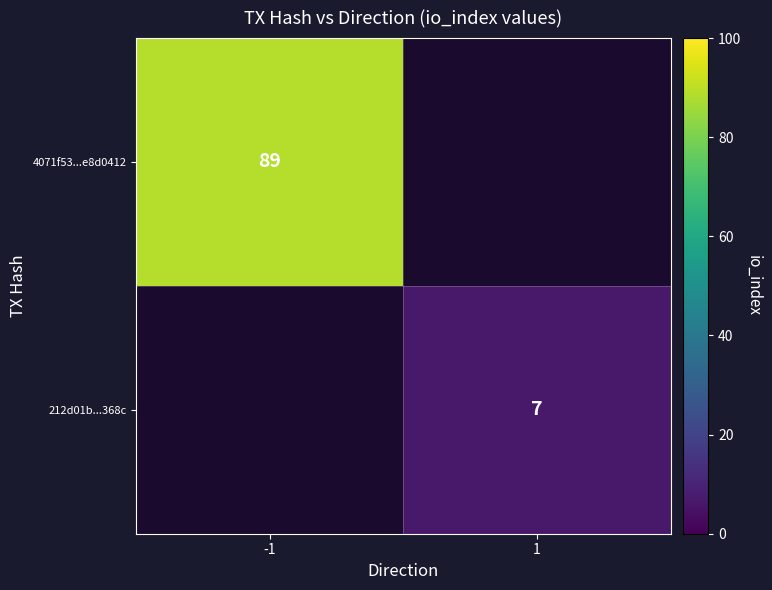

The 212d01b...368c series shows 7 at 1. True or false?

True